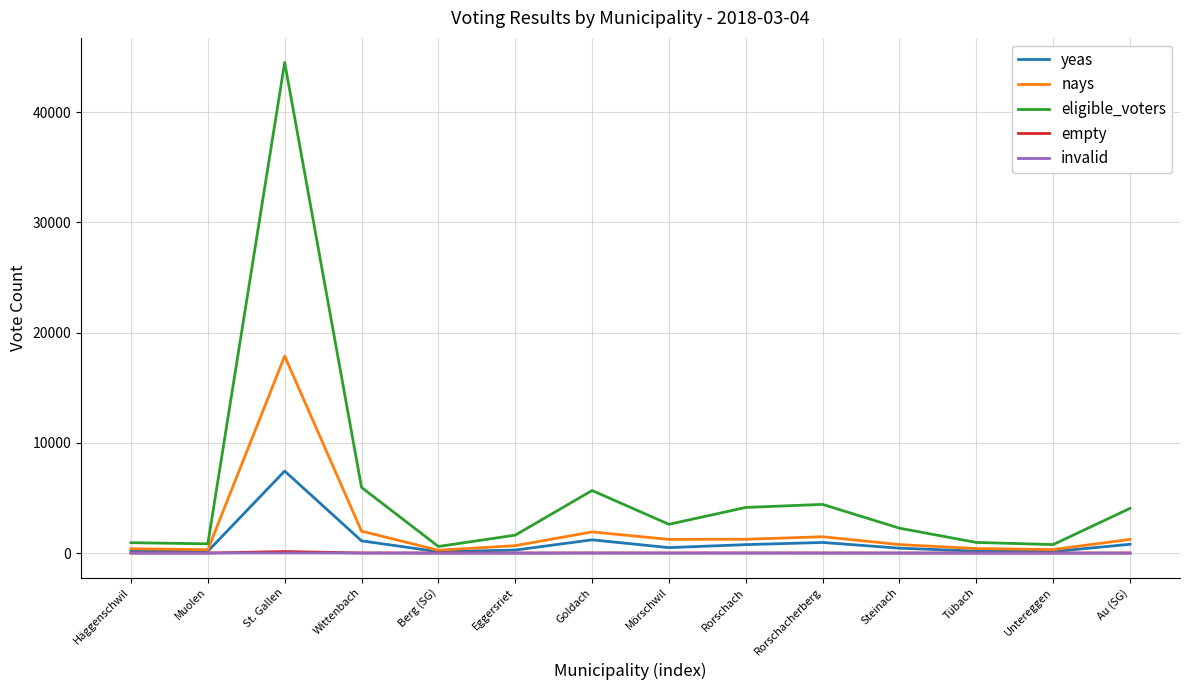

What are all the series names shown in the legend?

yeas, nays, eligible_voters, empty, invalid